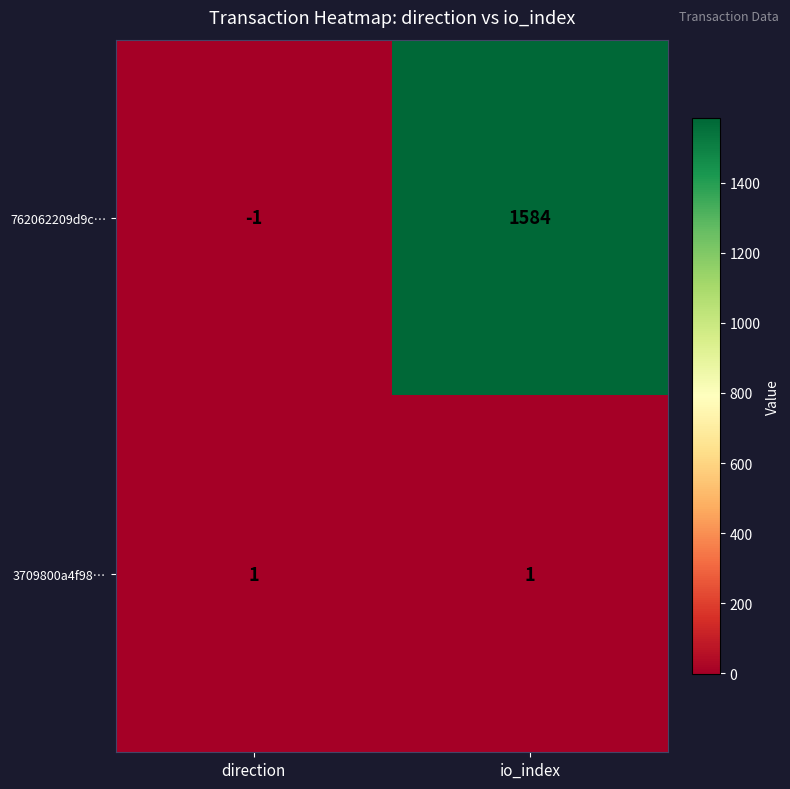

Which category has the highest value across all series?

io_index